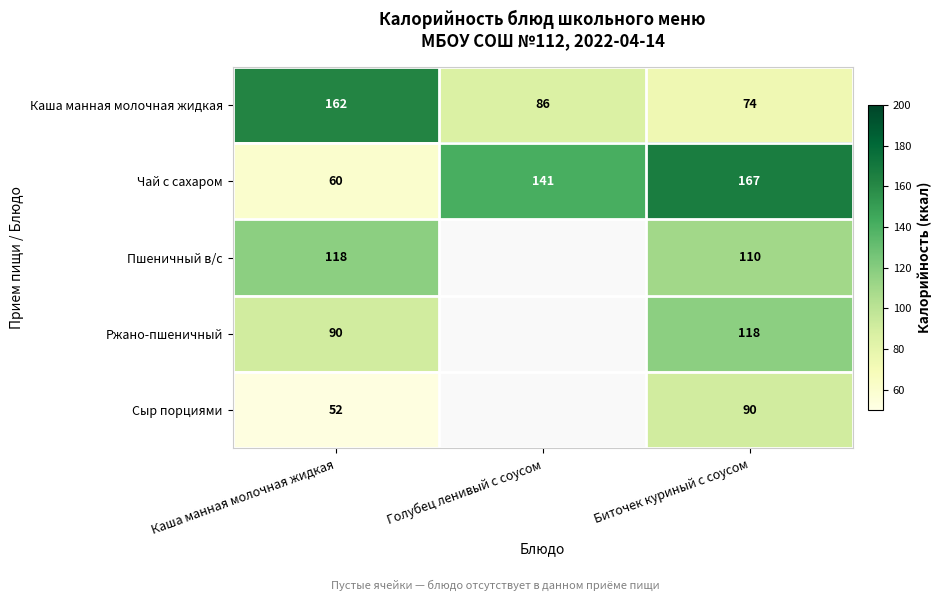

Where does the Каша манная молочная жидкая series first go above 86?

Каша манная молочная жидкая